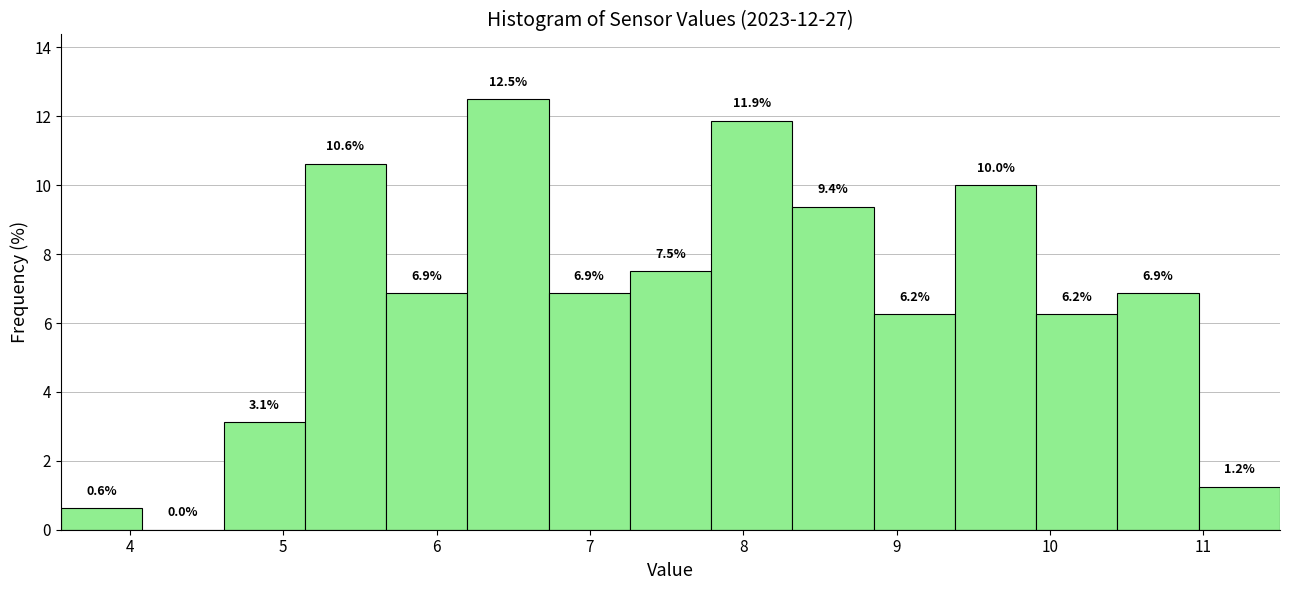

Over which range of the x-axis is the bar tallest?

6.20 to 6.73